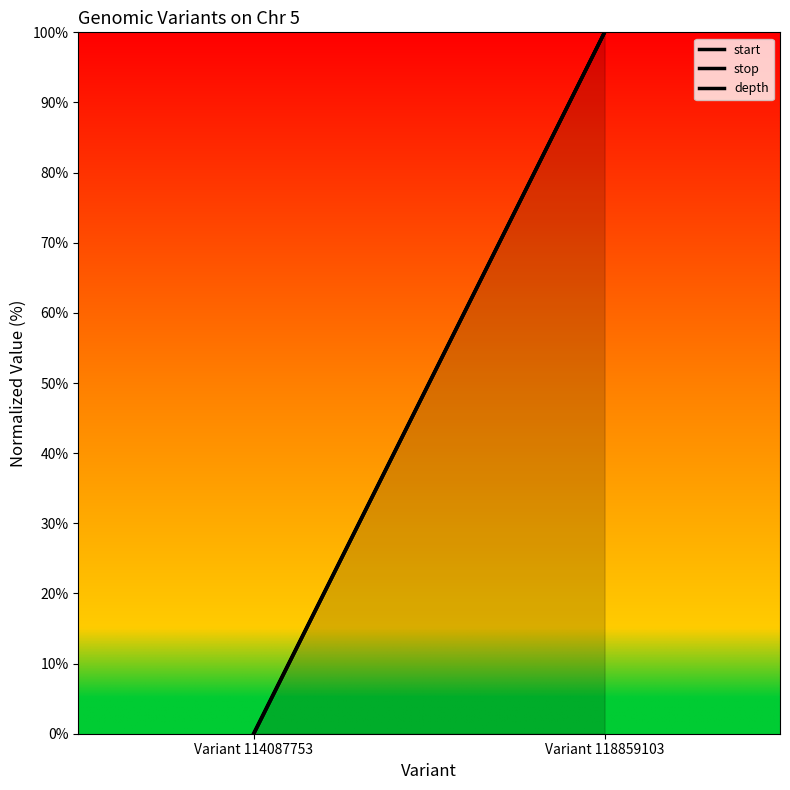

At which label is start closest to 49?

Variant 114087753